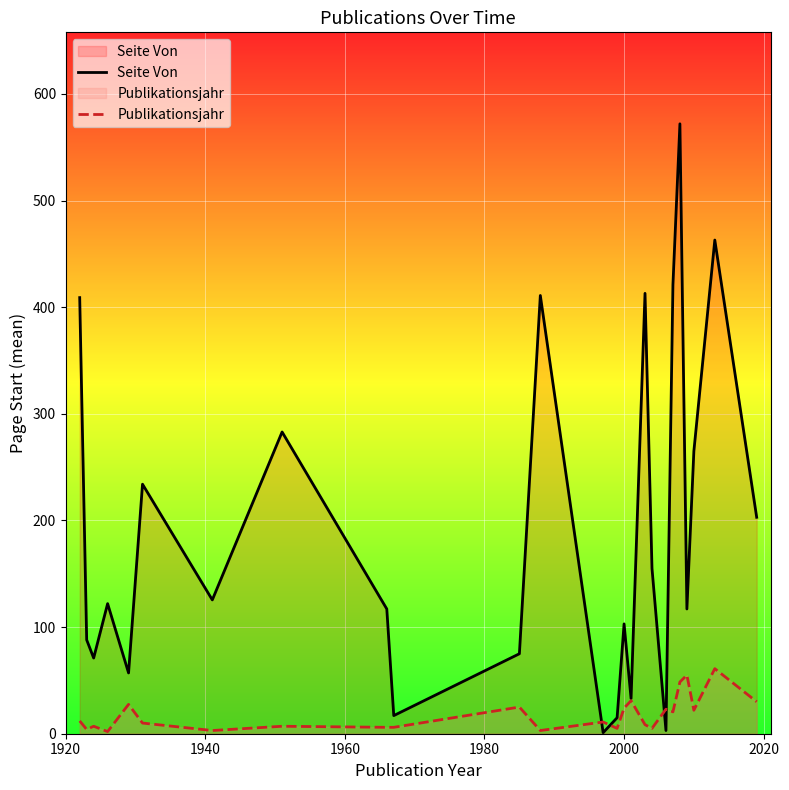

Rank the series by their average value, from lowest to highest.

Publikationsjahr, Seite Von